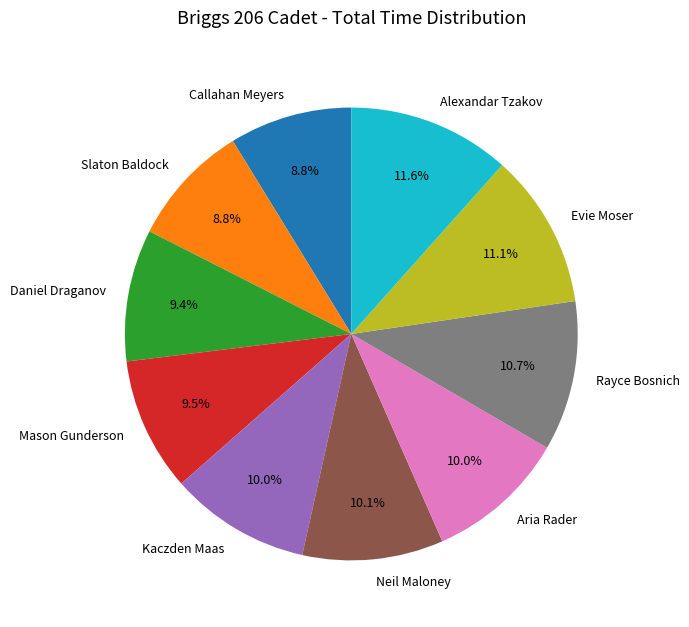

Does any single category account for the majority?

No